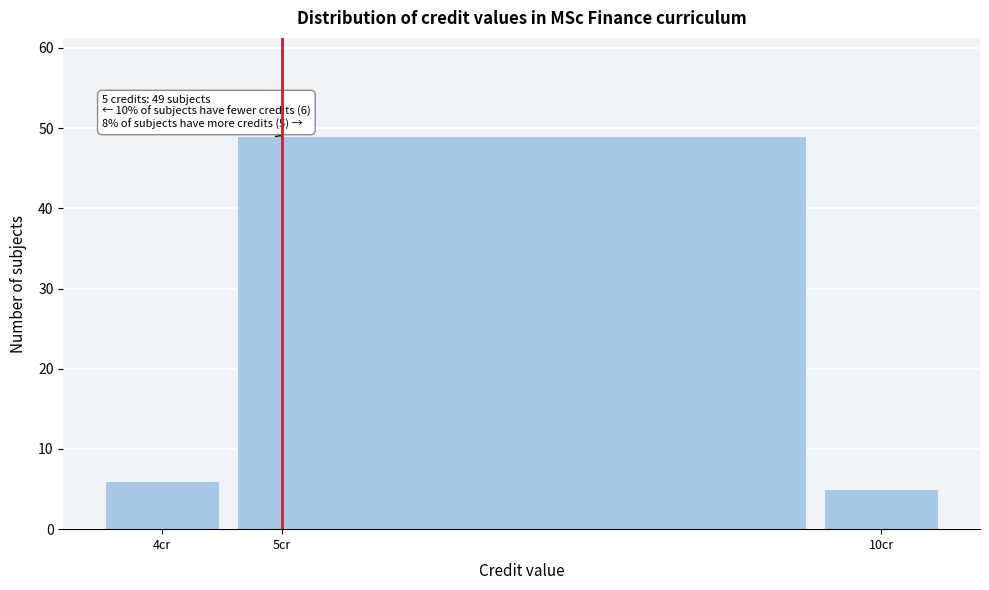

Which range on the x-axis has the tallest bar?

4.5 to 9.5